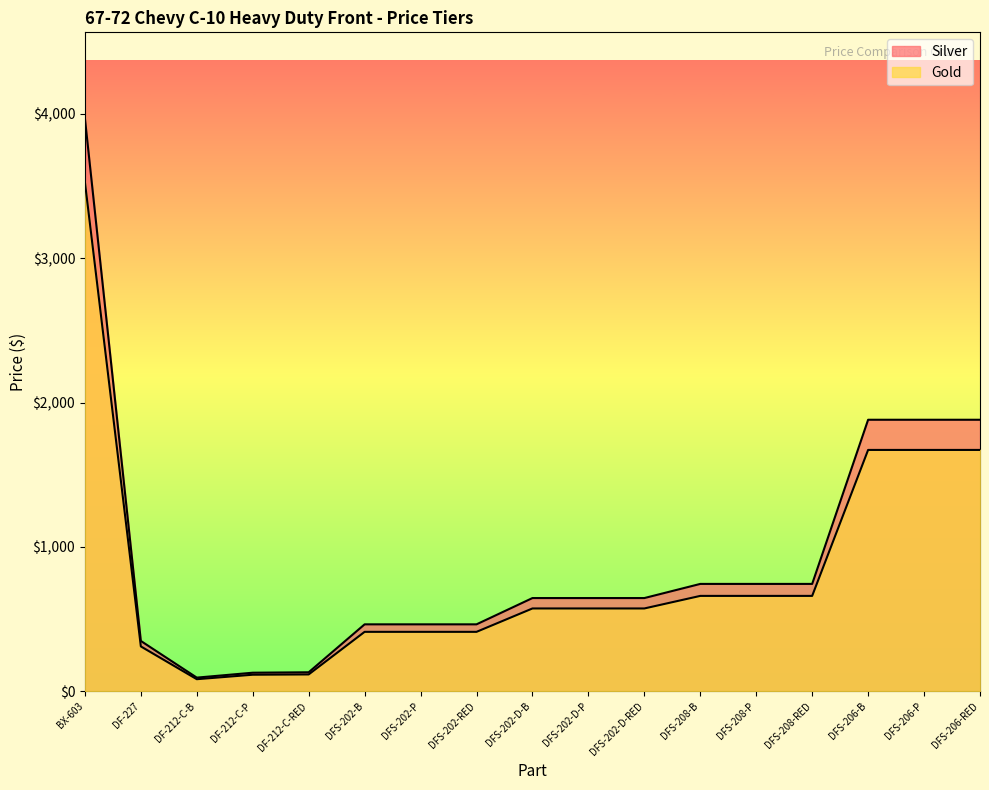

Reading right to left, extract all data points from this chart.

Silver: DFS-206-RED=1881	DFS-206-P=1881	DFS-206-B=1881	DFS-208-RED=744	DFS-208-P=744	DFS-208-B=744	DFS-202-D-RED=646	DFS-202-D-P=646	DFS-202-D-B=646	DFS-202-RED=464	DFS-202-P=464	DFS-202-B=464	DF-212-C-RED=132	DF-212-C-P=129	DF-212-C-B=95	DF-227=349	BX-603=3969
Gold: DFS-206-RED=1672	DFS-206-P=1672	DFS-206-B=1672	DFS-208-RED=661	DFS-208-P=661	DFS-208-B=661	DFS-202-D-RED=574	DFS-202-D-P=574	DFS-202-D-B=574	DFS-202-RED=412	DFS-202-P=412	DFS-202-B=412	DF-212-C-RED=117	DF-212-C-P=115	DF-212-C-B=84	DF-227=311	BX-603=3528